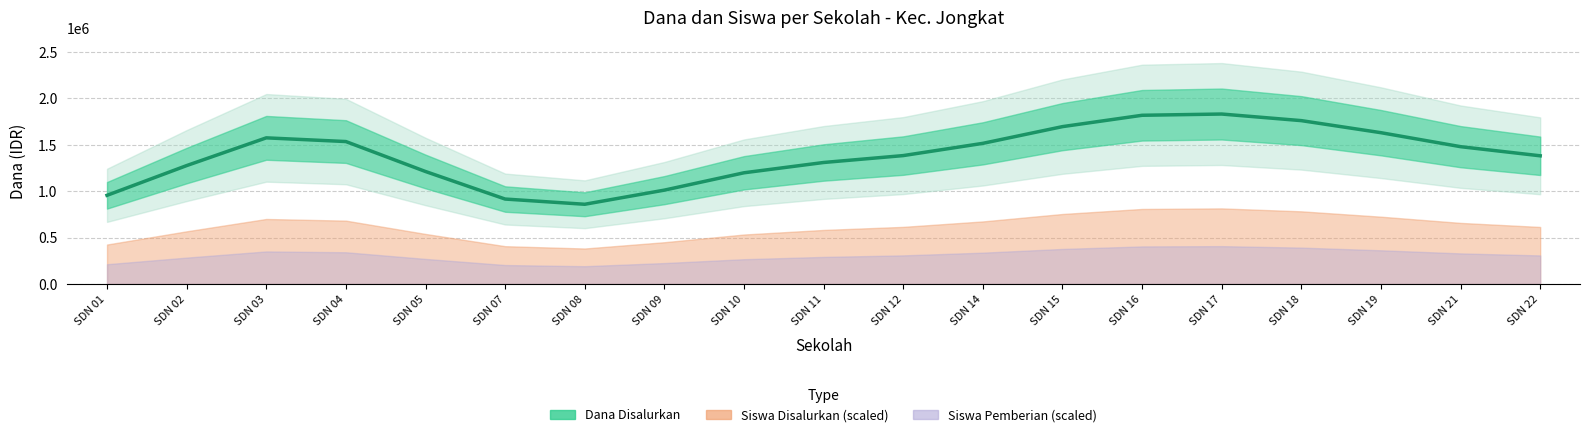

Which label corresponds to the largest value in the chart?

SDN 17